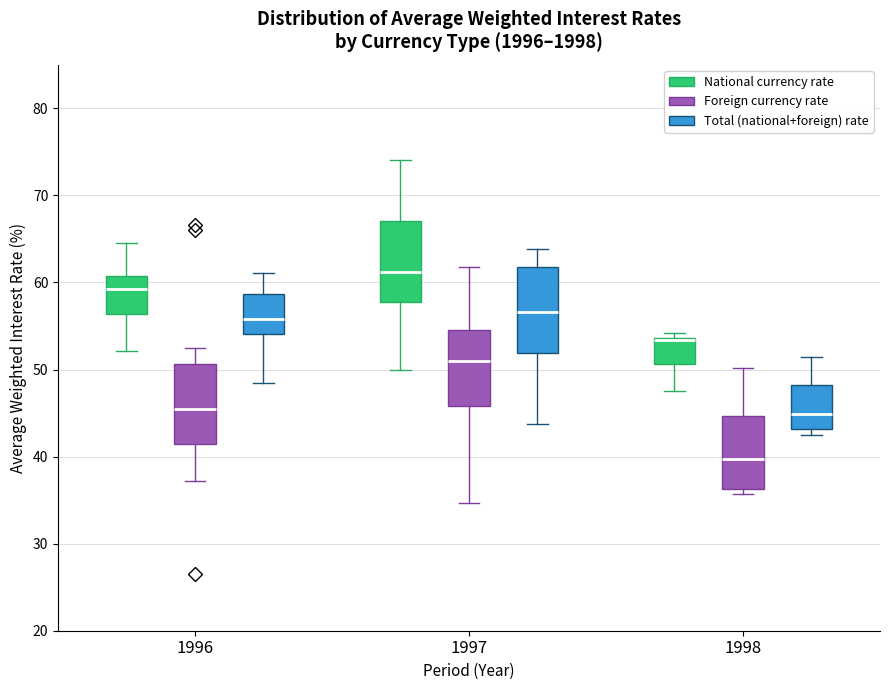

Reading left to right, transcribe this box plot: for each box, give where its median line is, the range the box spans, and where its two whiskers end, as read against the y-axis. The values are not printed on the chart, so give them approximately, as read against the axis.

1996 (National currency rate): median 59, box 56 to 61, whiskers 52 to 64
1996 (Foreign currency rate): median 45, box 41 to 51, whiskers 37 to 52
1996 (Total (national+foreign) rate): median 56, box 54 to 59, whiskers 49 to 61
1997 (National currency rate): median 61, box 58 to 67, whiskers 50 to 74
1997 (Foreign currency rate): median 51, box 46 to 55, whiskers 35 to 62
1997 (Total (national+foreign) rate): median 57, box 52 to 62, whiskers 44 to 64
1998 (National currency rate): median 53 (drawn on the box's upper edge), box 51 to 54, whiskers 47 to 54 (just above the box's upper edge)
1998 (Foreign currency rate): median 40, box 36 to 45, whiskers 36 (just below the box's lower edge) to 50
1998 (Total (national+foreign) rate): median 45, box 43 to 48, whiskers 42 to 51